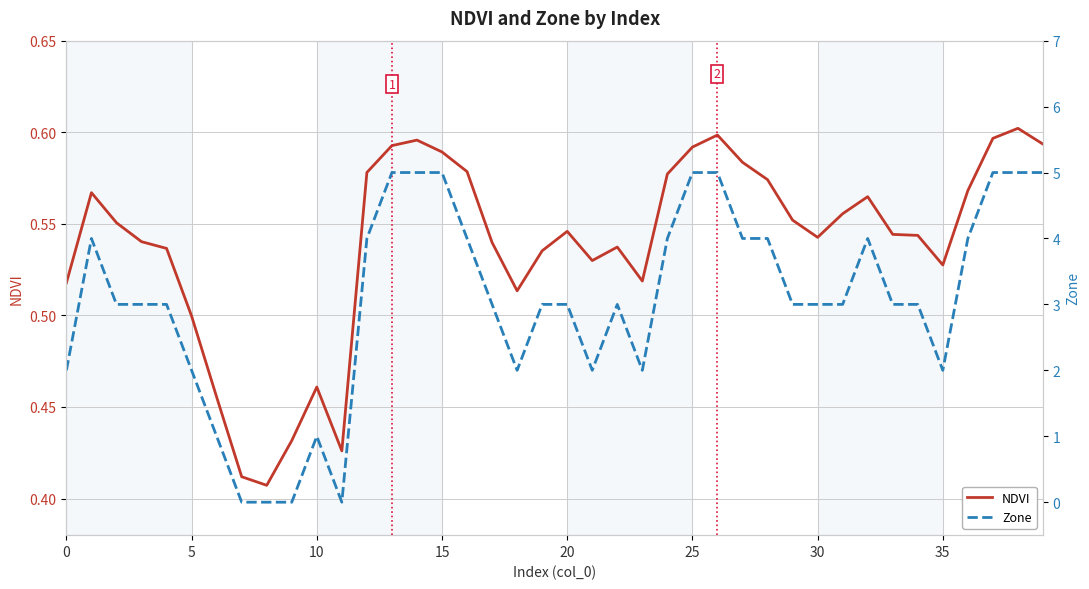

What is the value of the Zone point at the 33rd from the left?

4.0